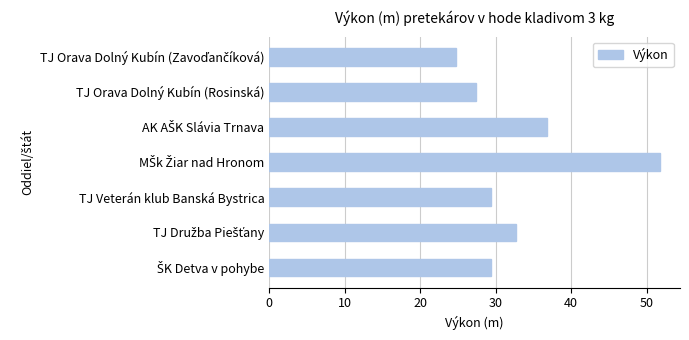

Reading bottom to top, extract all data points from this chart.

29.4	32.7	29.4	51.8	36.8	27.4	24.8